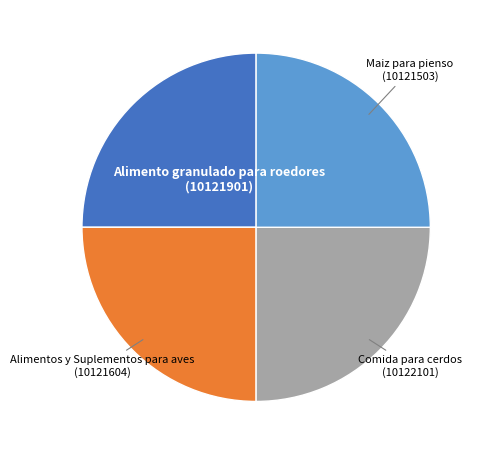

Is there a majority slice in this chart?

No